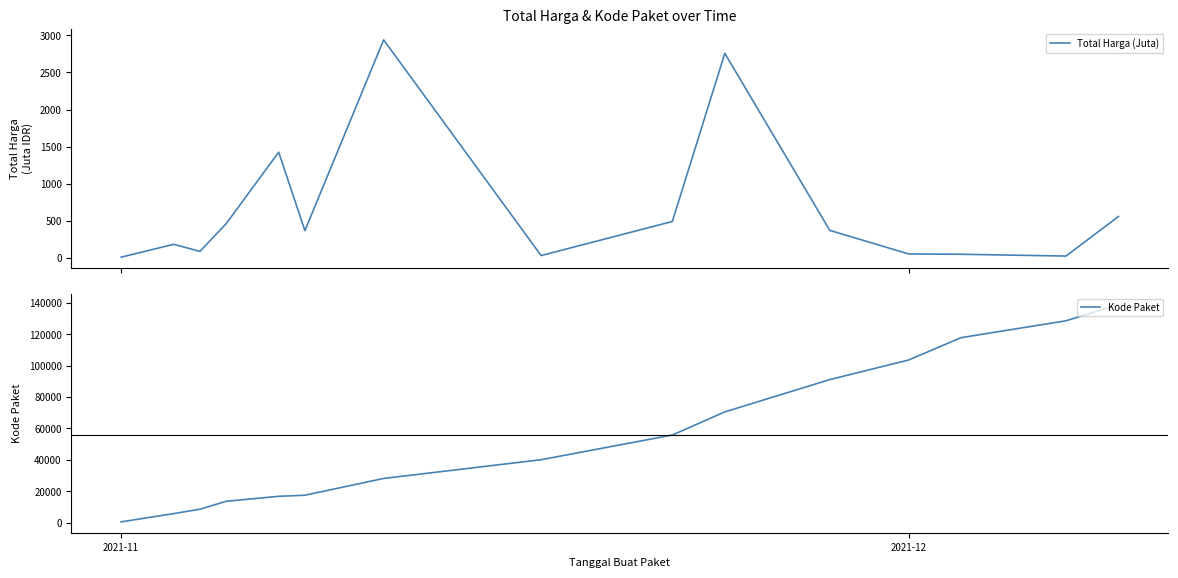

True or false: Kode Paket has more than 0 points higher than both neighbors.

False